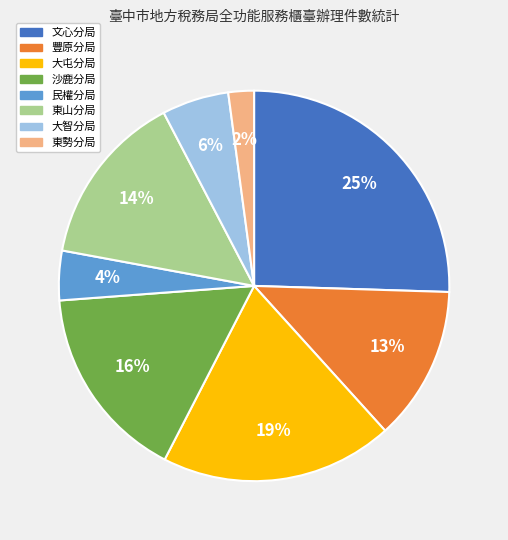

Which category has the biggest portion of the pie?

文心分局